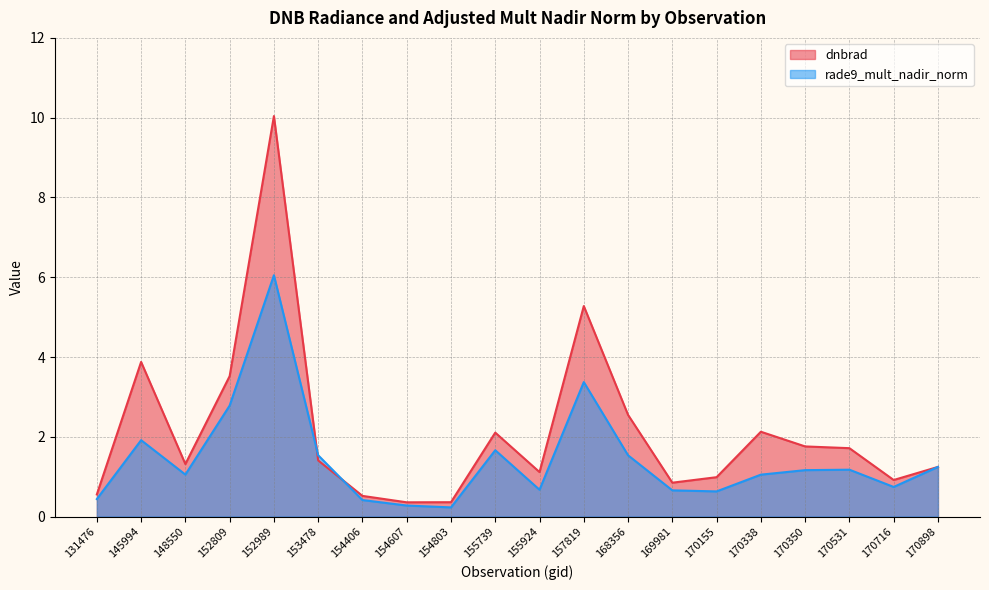

True or false: rade9_mult_nadir_norm and dnbrad intersect in this chart.

True